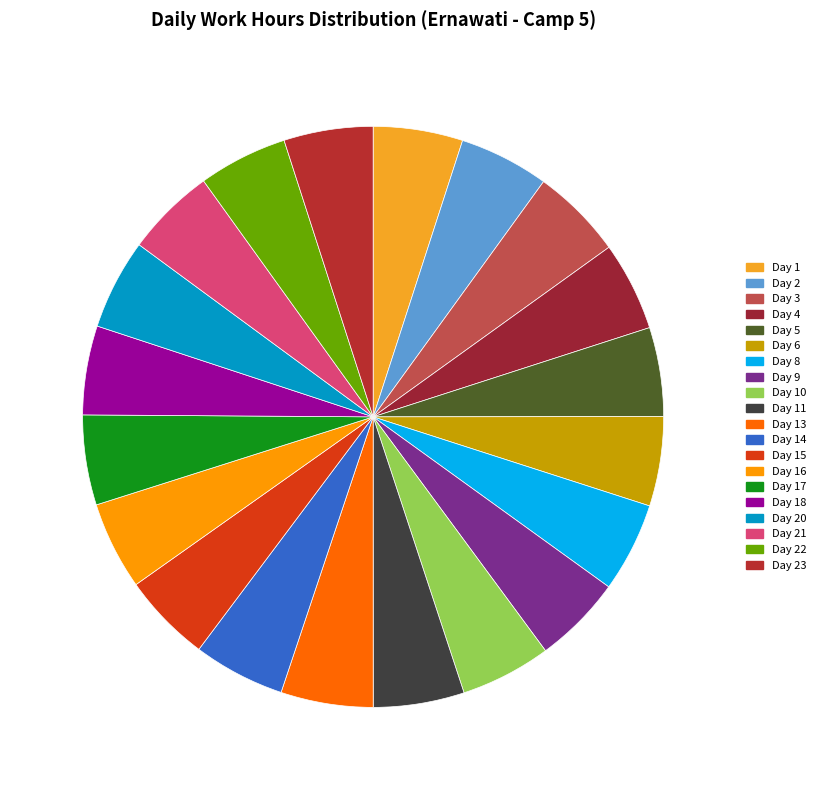

How many segments does this pie chart have?

20